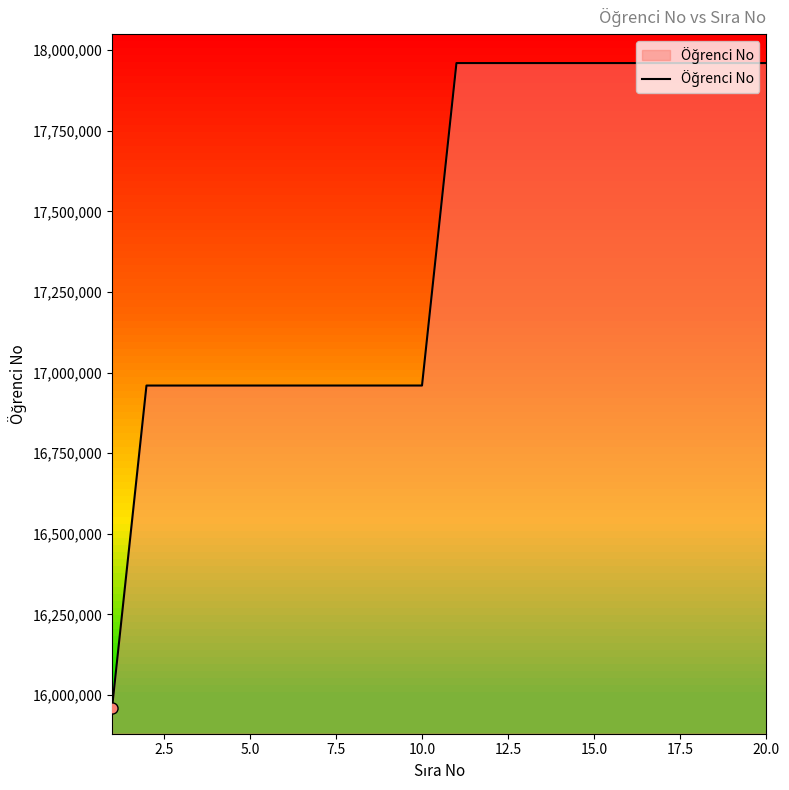

What is the greatest value displayed?

17960075